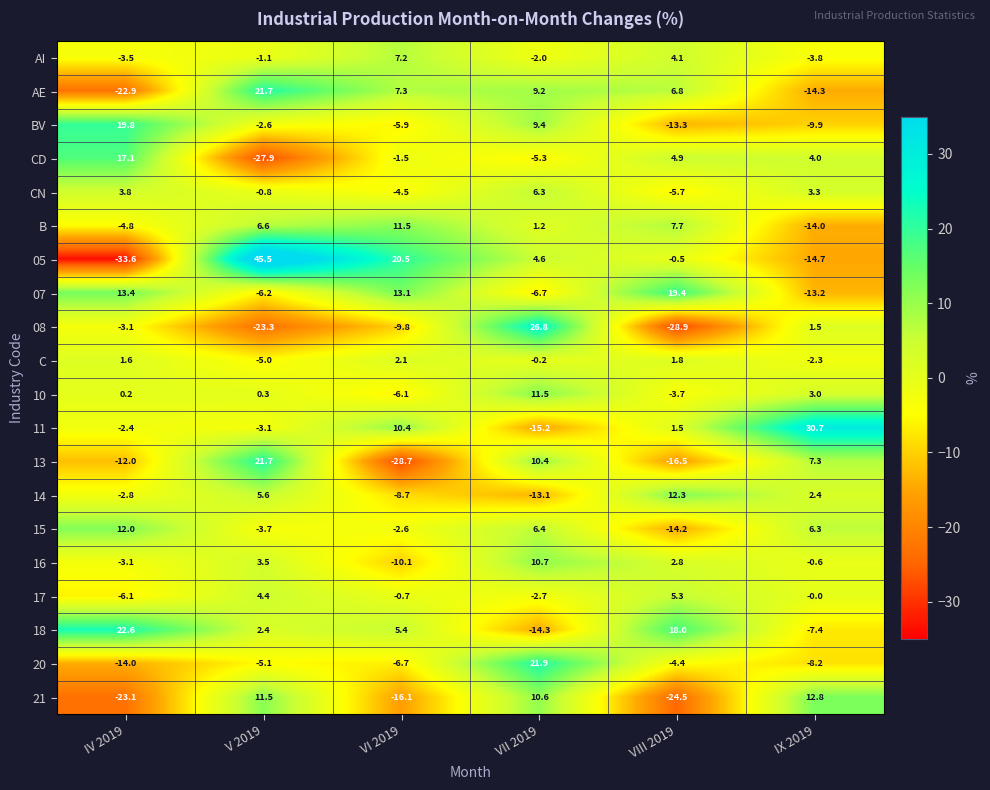

At which label is AE closest to 0?

VIII 2019